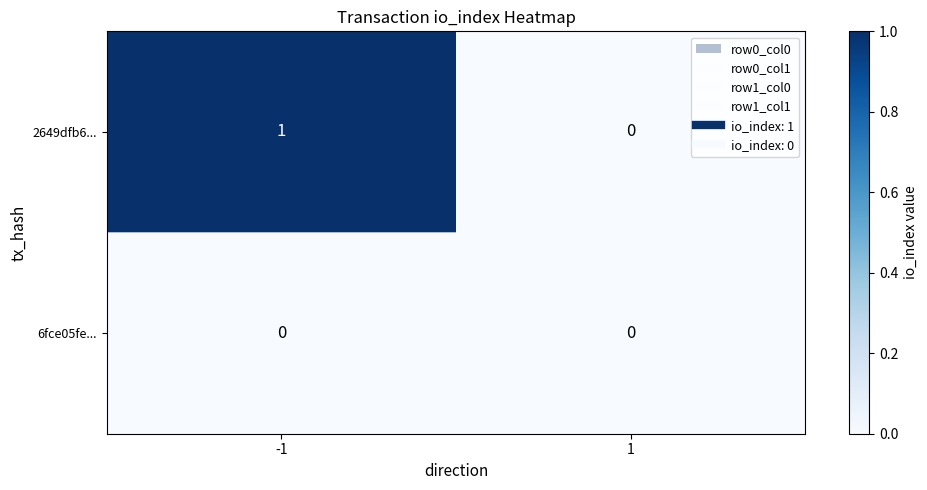

List the series in order of their peak value, highest first.

2649dfb6..., 6fce05fe...